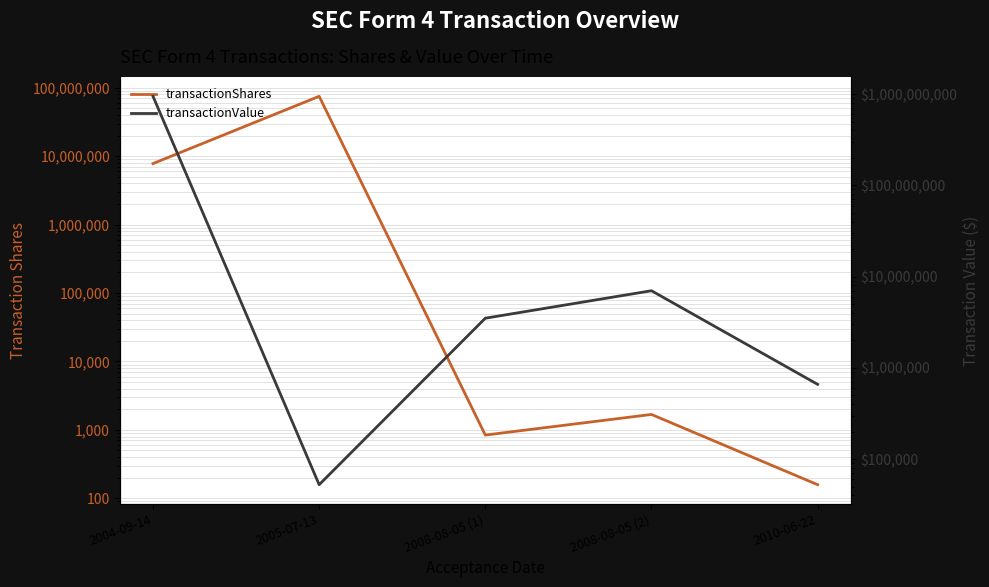

Where is transactionShares nearest to the value 37500079?

2004-09-14